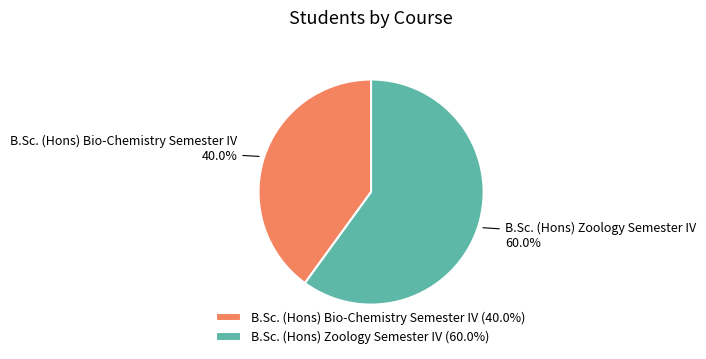

Does B.Sc. (Hons) Bio-Chemistry Semester IV represent more than half of the total?

No